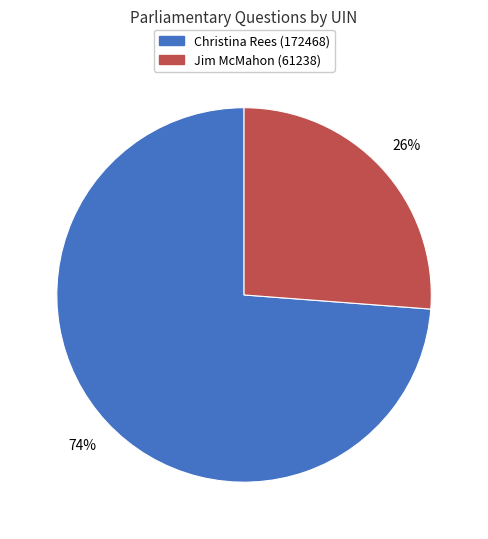

Do Christina Rees (172468) and Jim McMahon (61238) together represent more than half of the pie?

Yes